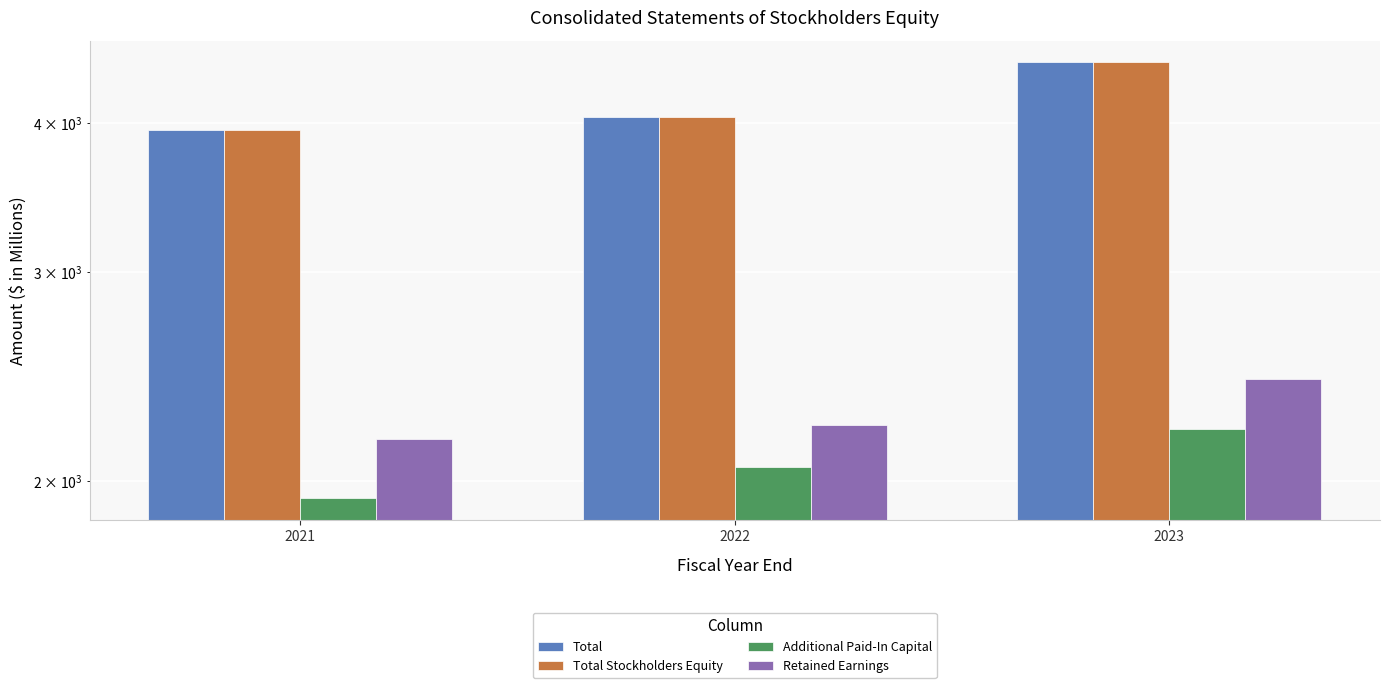

List the labels in order of Additional Paid-In Capital value, smallest first.

2021, 2022, 2023